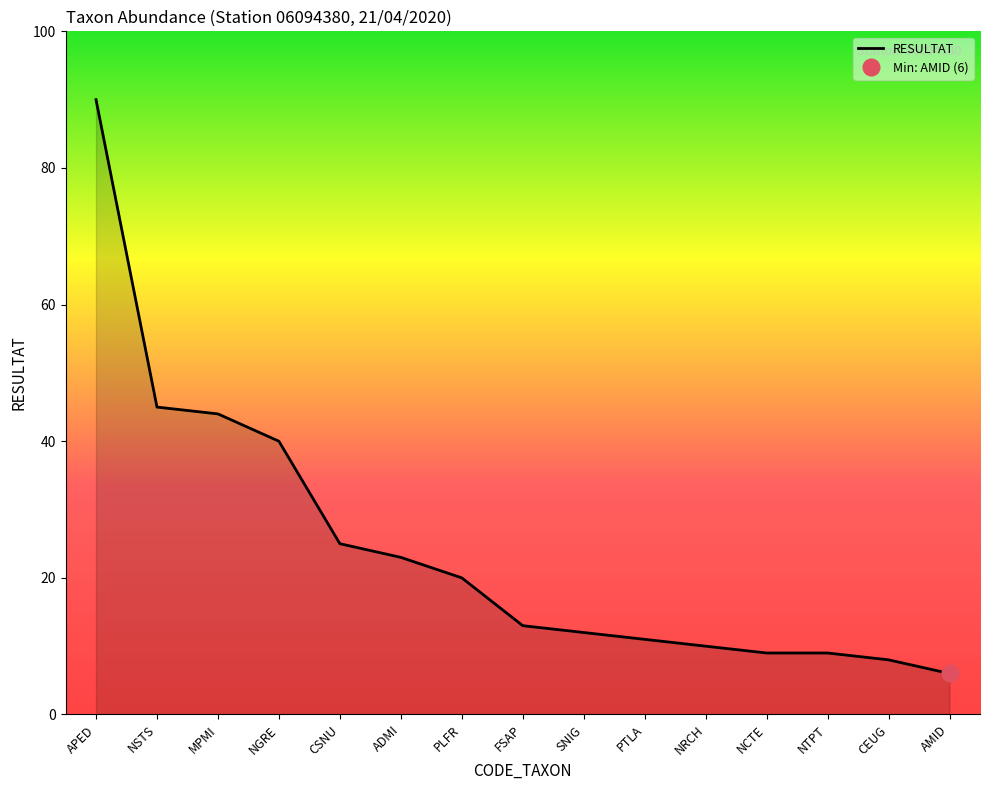

At which label is the value closest to 48?

NSTS